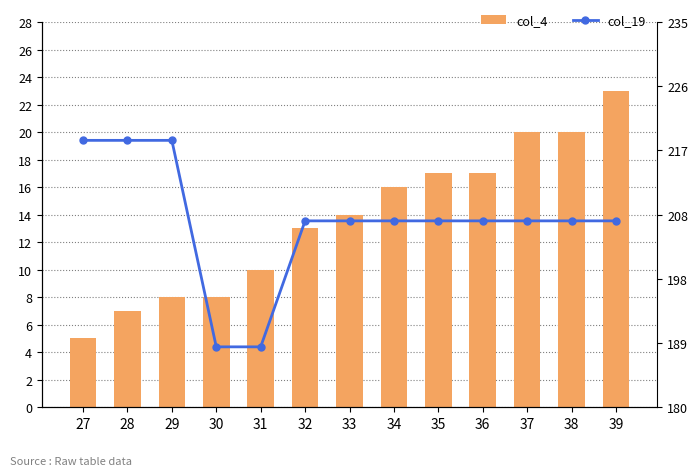

List the series in order of their peak value, lowest first.

col_4, col_19